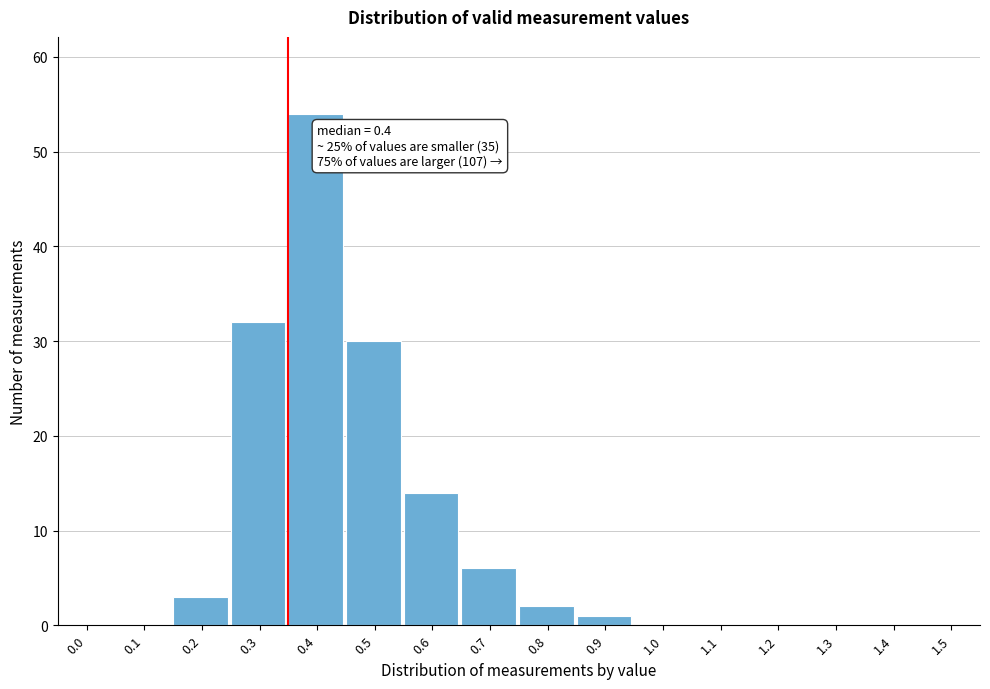

Reading right to left, transcribe all the data shown in this chart.

1.5=0	1.4=0	1.3=0	1.2=0	1.1=0	1.0=0	0.9=1	0.8=2	0.7=6	0.6=14	0.5=30	0.4=54	0.3=32	0.2=3	0.1=0	0.0=0